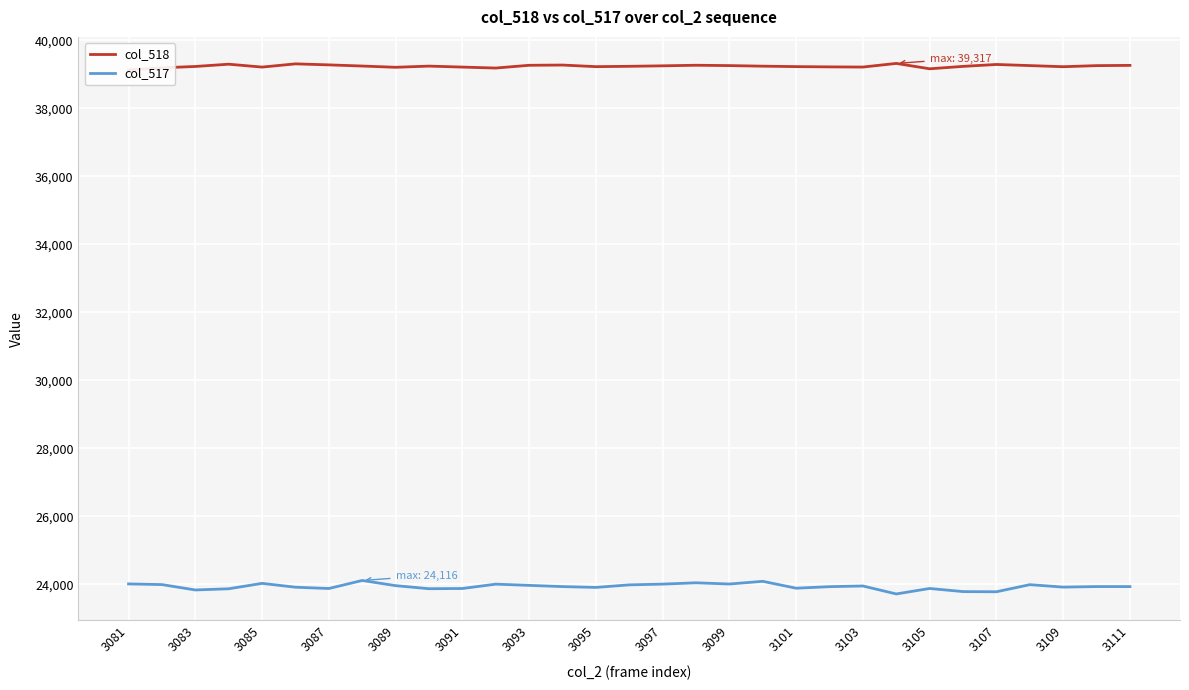

Rank the series by their maximum value, from highest to lowest.

col_518, col_517